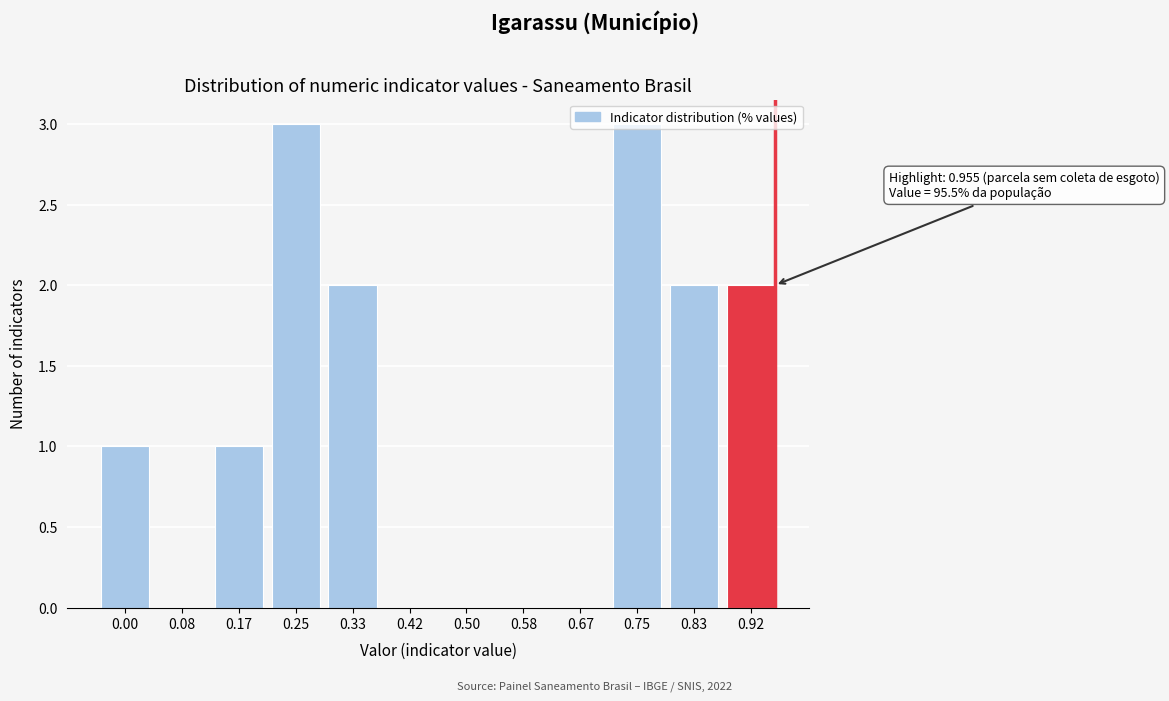

What is the maximum value shown in the chart?

3